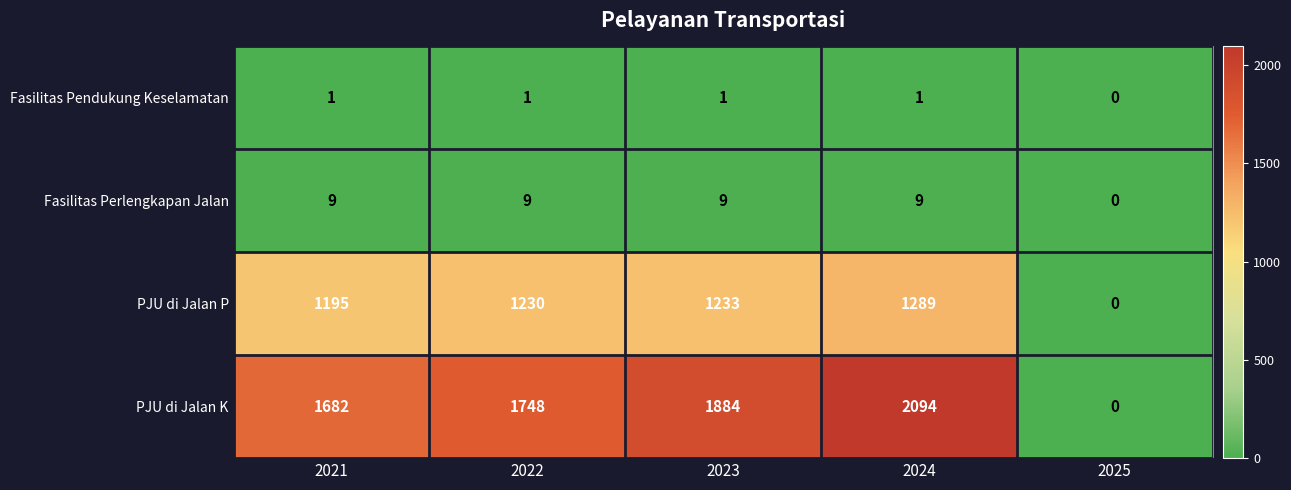

What is the spread (max minus min) of values at 2023?

1883